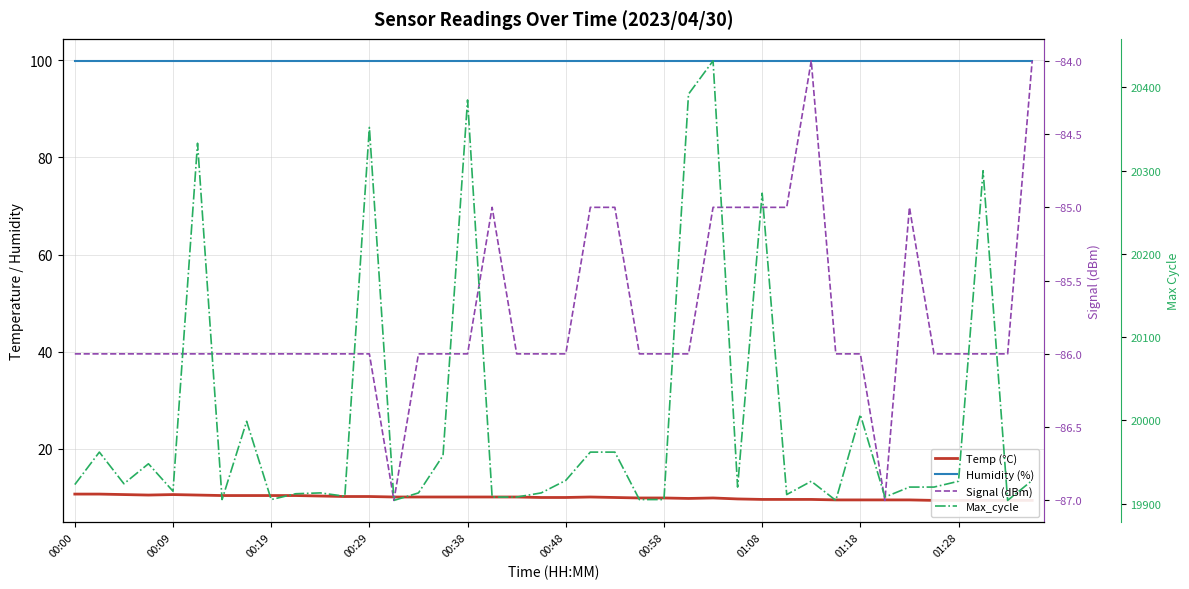

True or false: Max_cycle has a value of 5162.8 at 10.

False